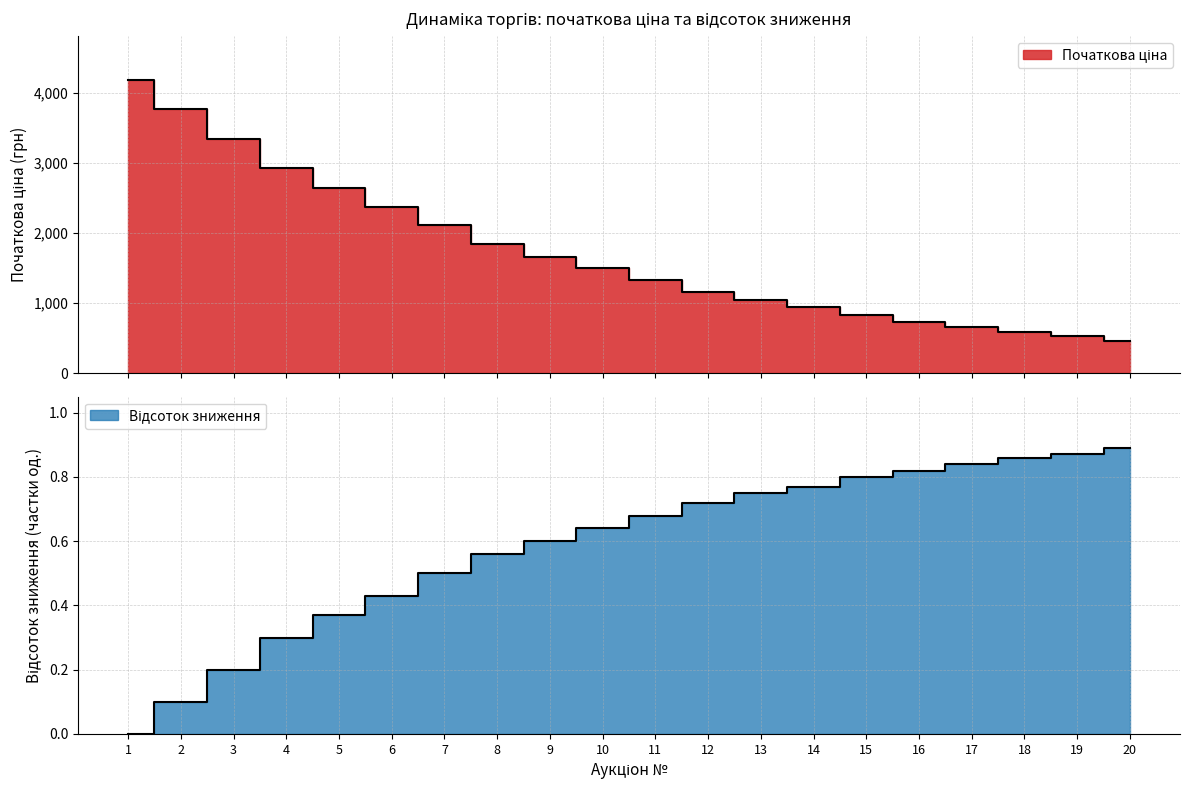

How many categories are shown in the chart?

20